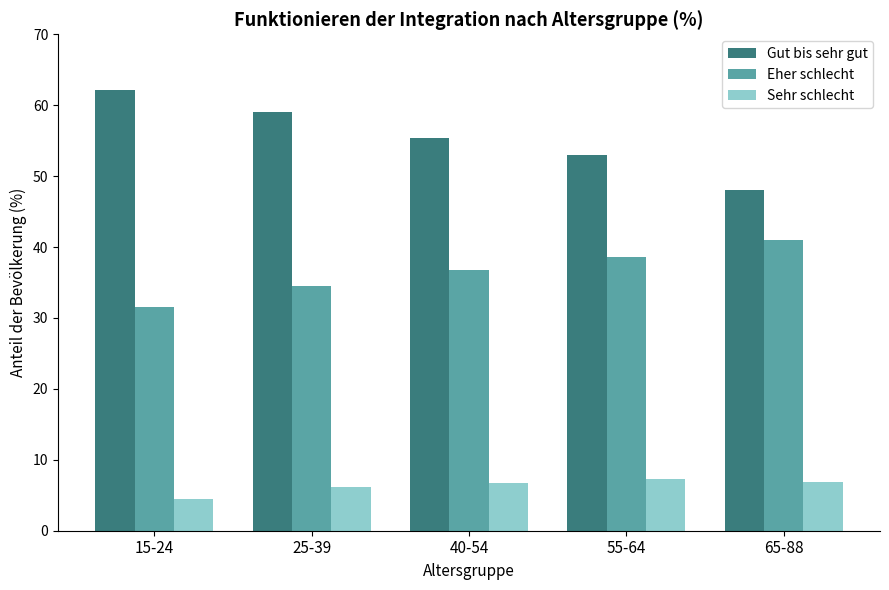

What is the difference between the Sehr schlecht values at 65-88 and 15-24?

2.3